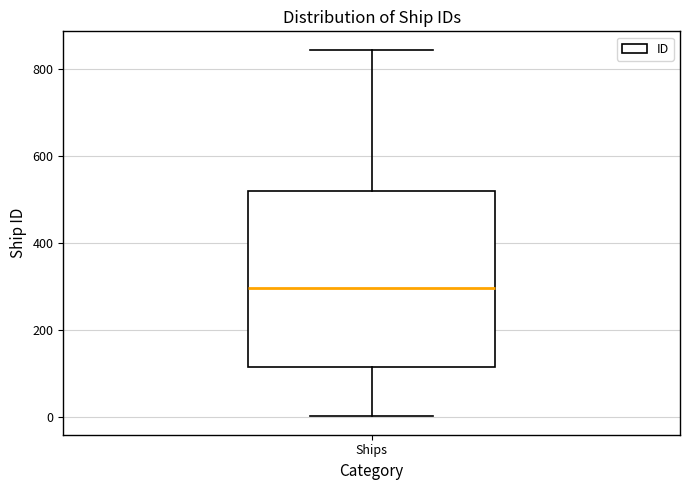

Where does the median line of the box for Ships sit on the y-axis? The values are not printed on the chart, so give them approximately, as read against the axis.

300